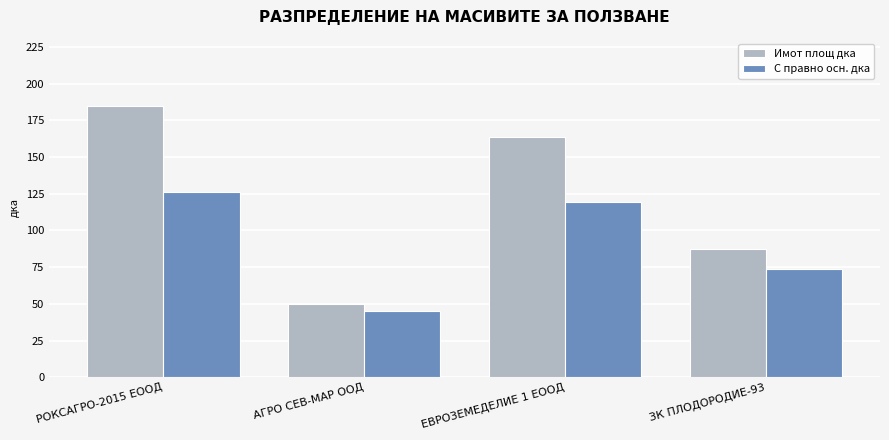

At which category is the sum across all series the highest?

РОКСАГРО-2015 ЕООД